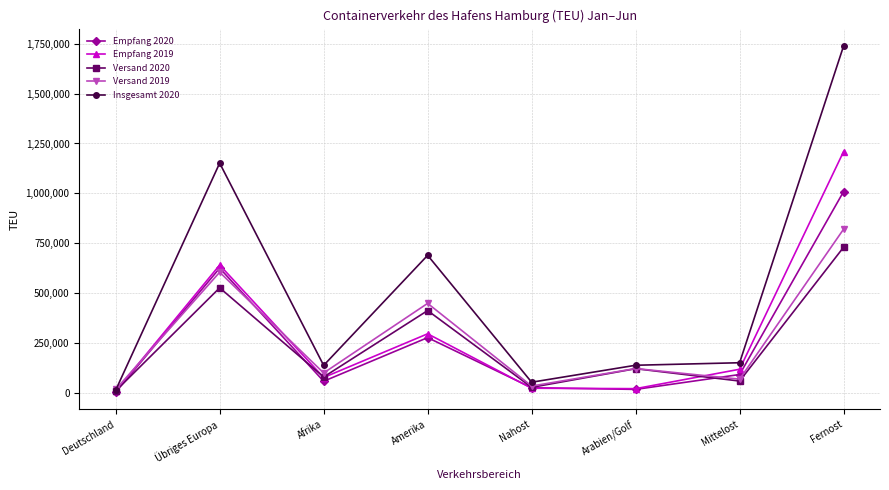

List the series in order of their peak value, lowest first.

Versand 2020, Versand 2019, Empfang 2020, Empfang 2019, Insgesamt 2020